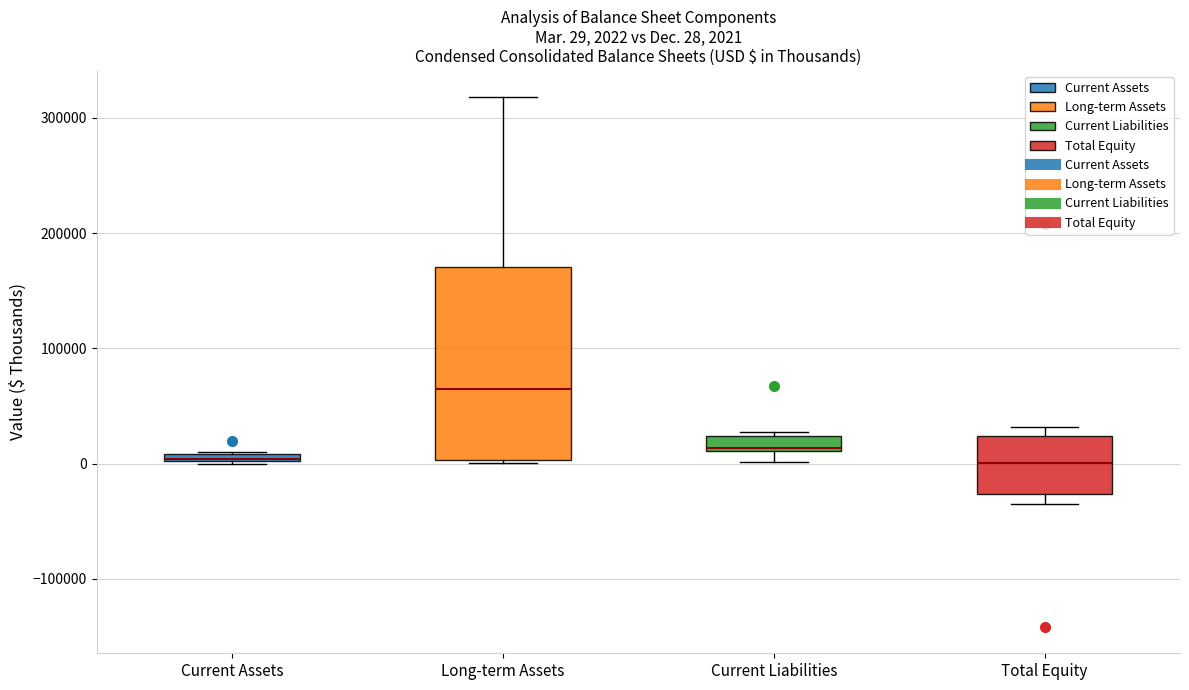

Which box is the tallest, from its lower edge to its upper edge?

Long-term Assets